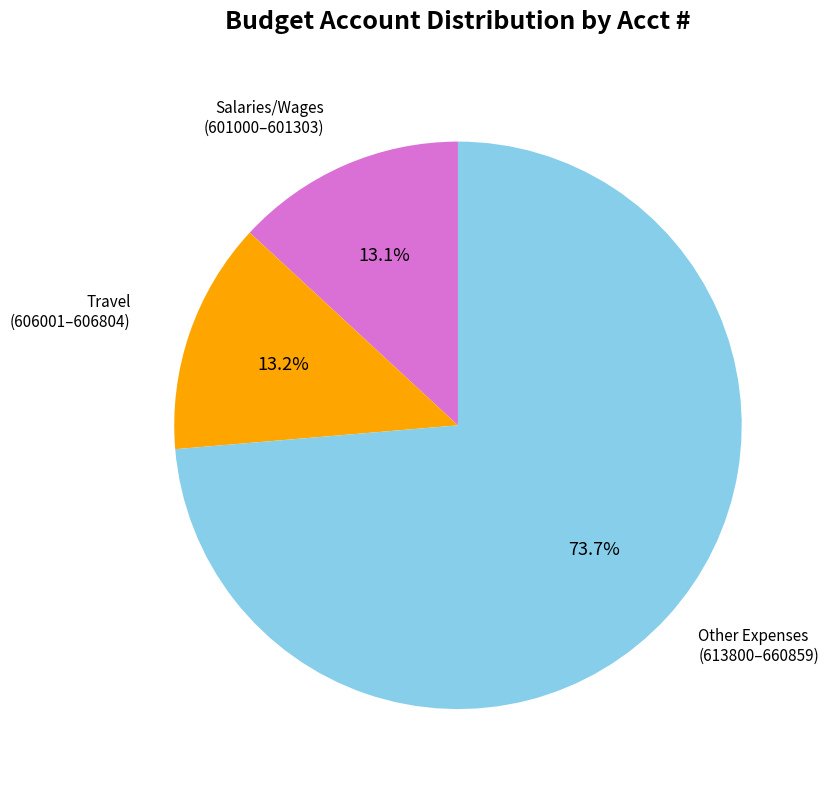

Does any single category account for the majority?

Yes